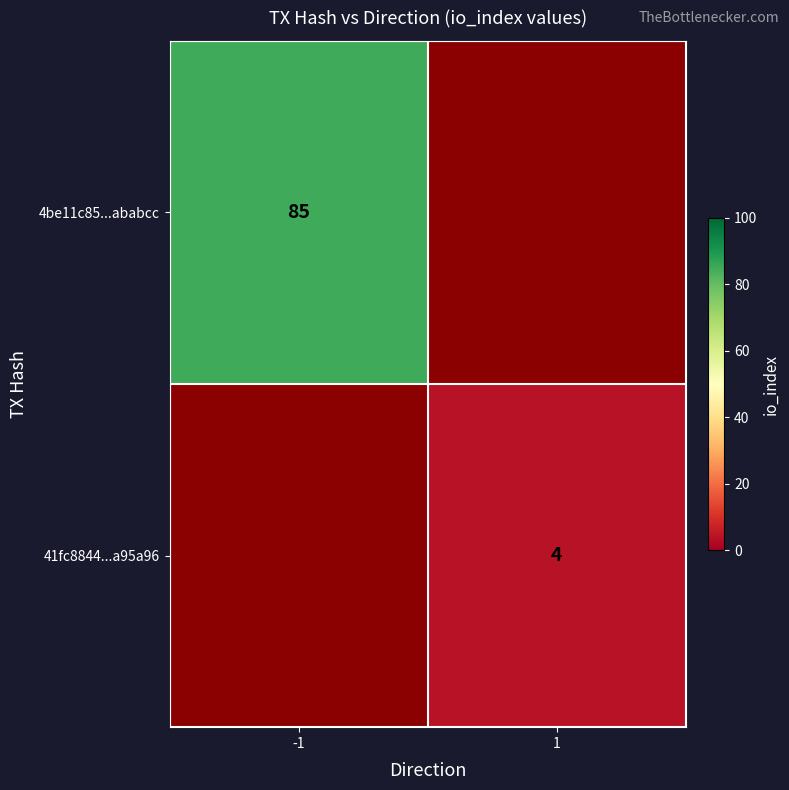

How many categories are shown in the chart?

2